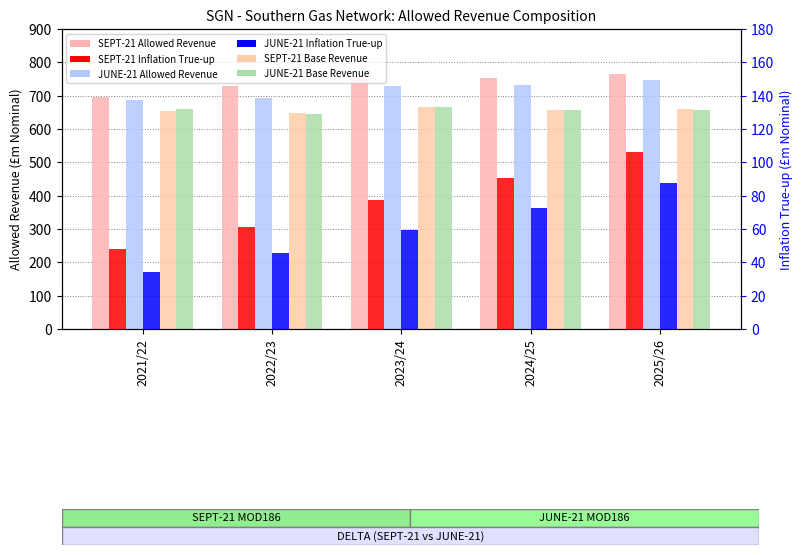

Which series has the largest range (max minus min)?

SEPT-21 Allowed Revenue